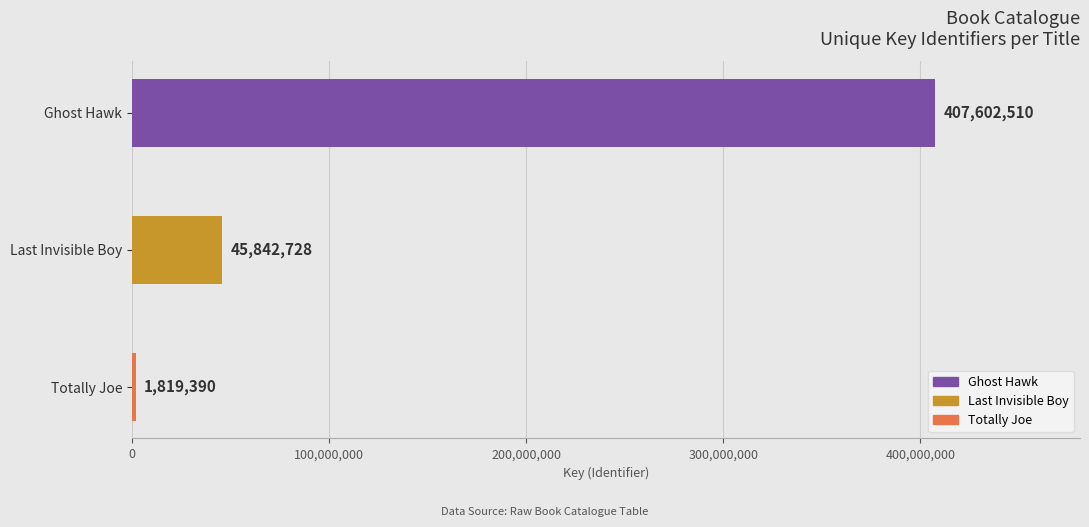

What value does the data have at Totally Joe, to the nearest 50?

1819400